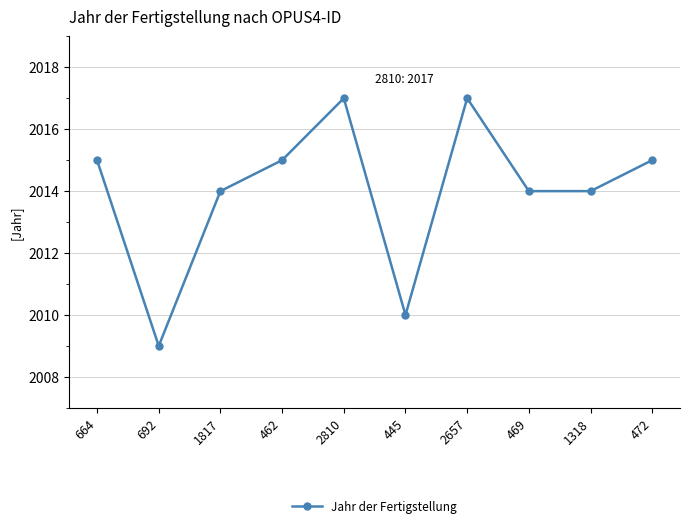

Is it true that the value at 692 is 941?

False